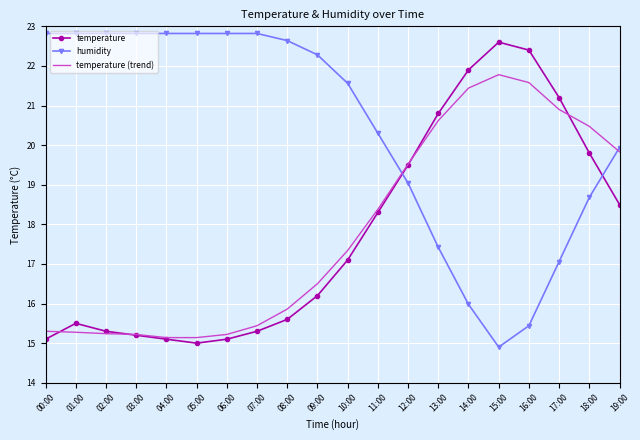

What are all the series names shown in the legend?

temperature, humidity, temperature (trend)